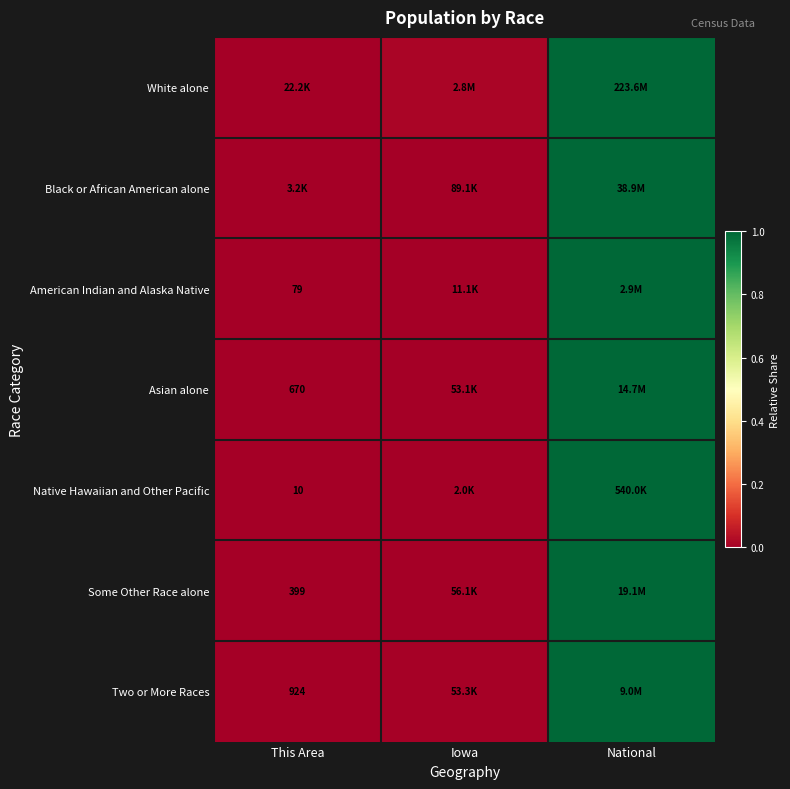

How many data points does each series have?

3